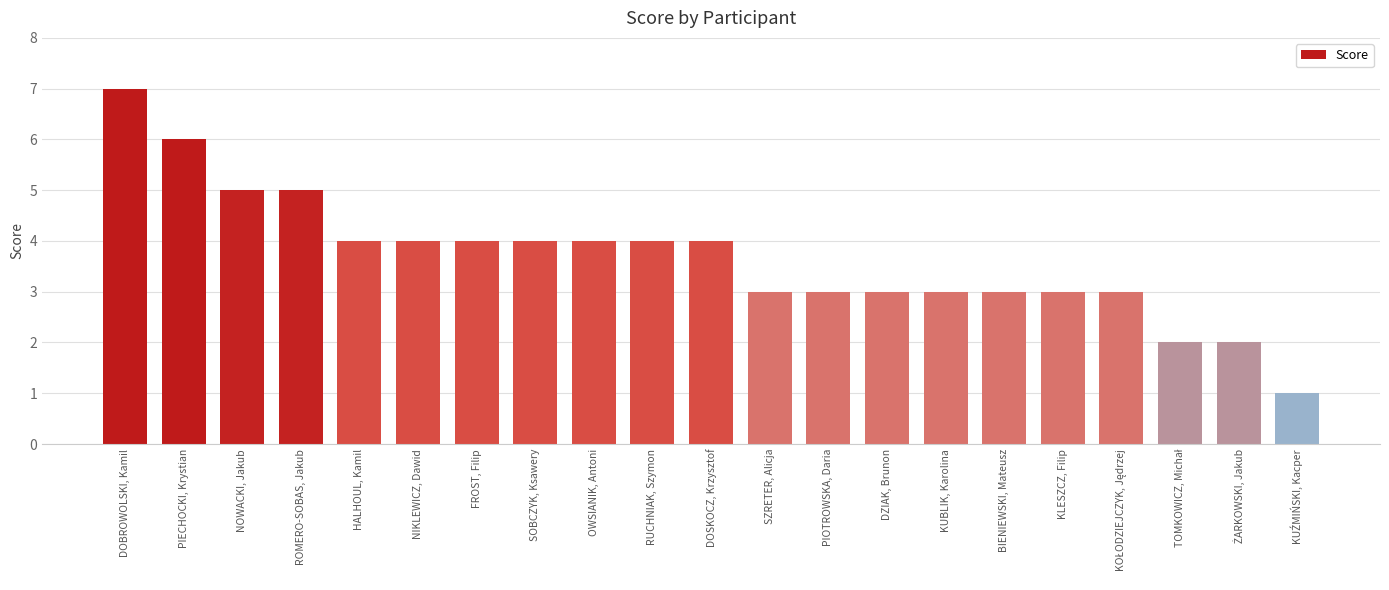

What is the approximate value at PIOTROWSKA, Daria?

3